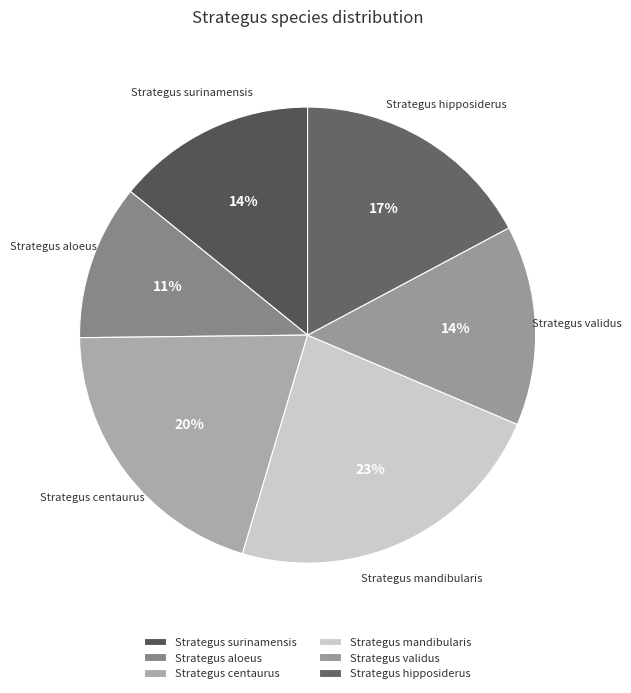

Does Strategus validus represent more than half of the total?

No